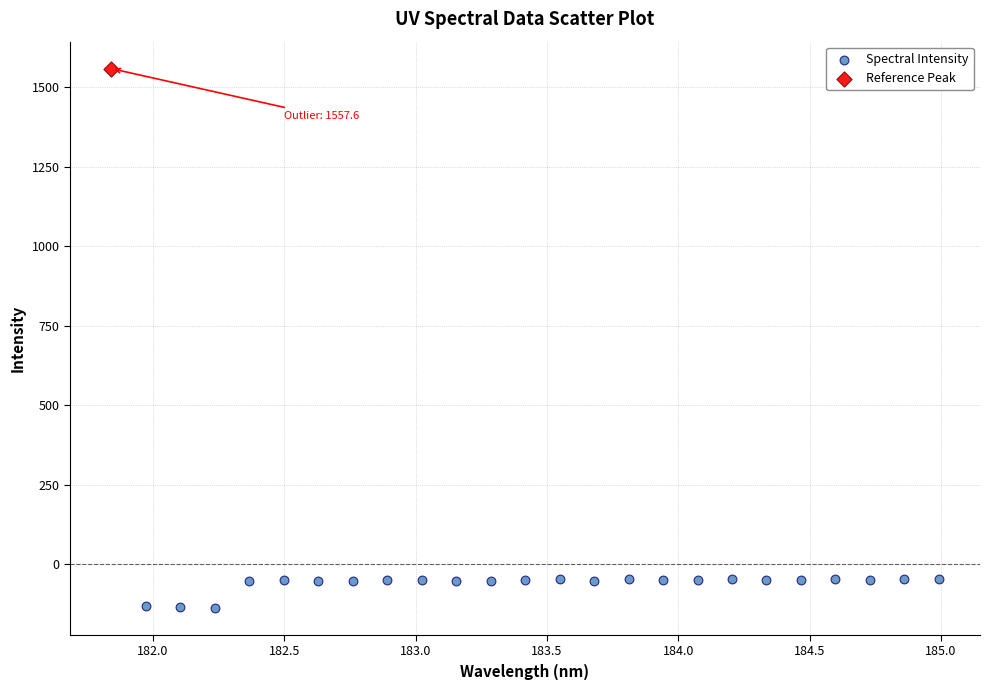

What are all the series names shown in the legend?

Spectral Intensity, Reference Peak